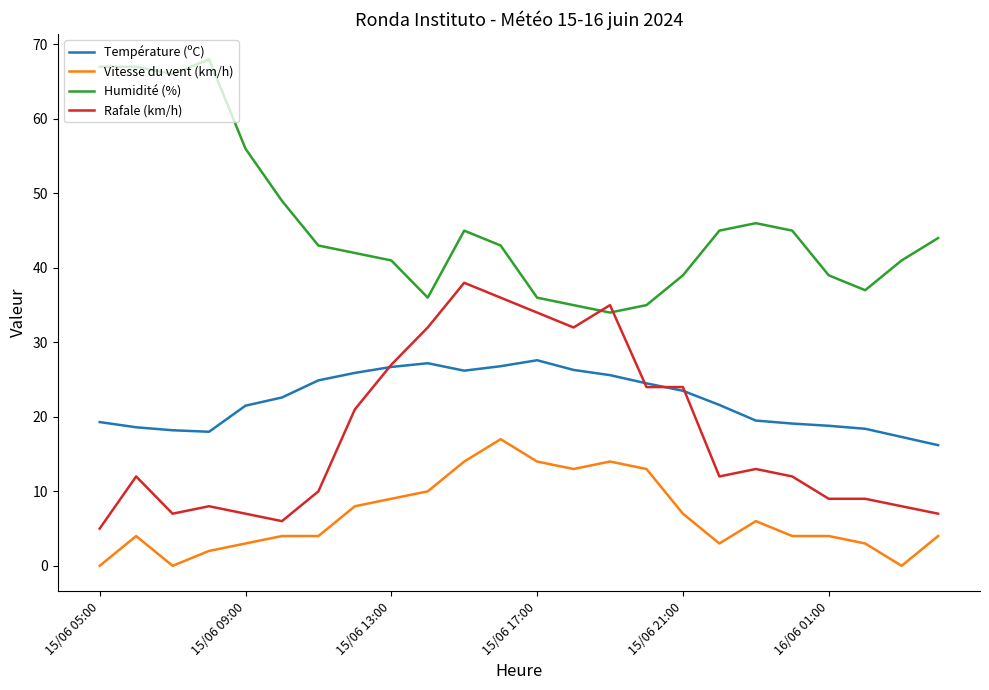

List the series in order of their peak value, highest first.

Humidité (%), Rafale (km/h), Température (ºC), Vitesse du vent (km/h)